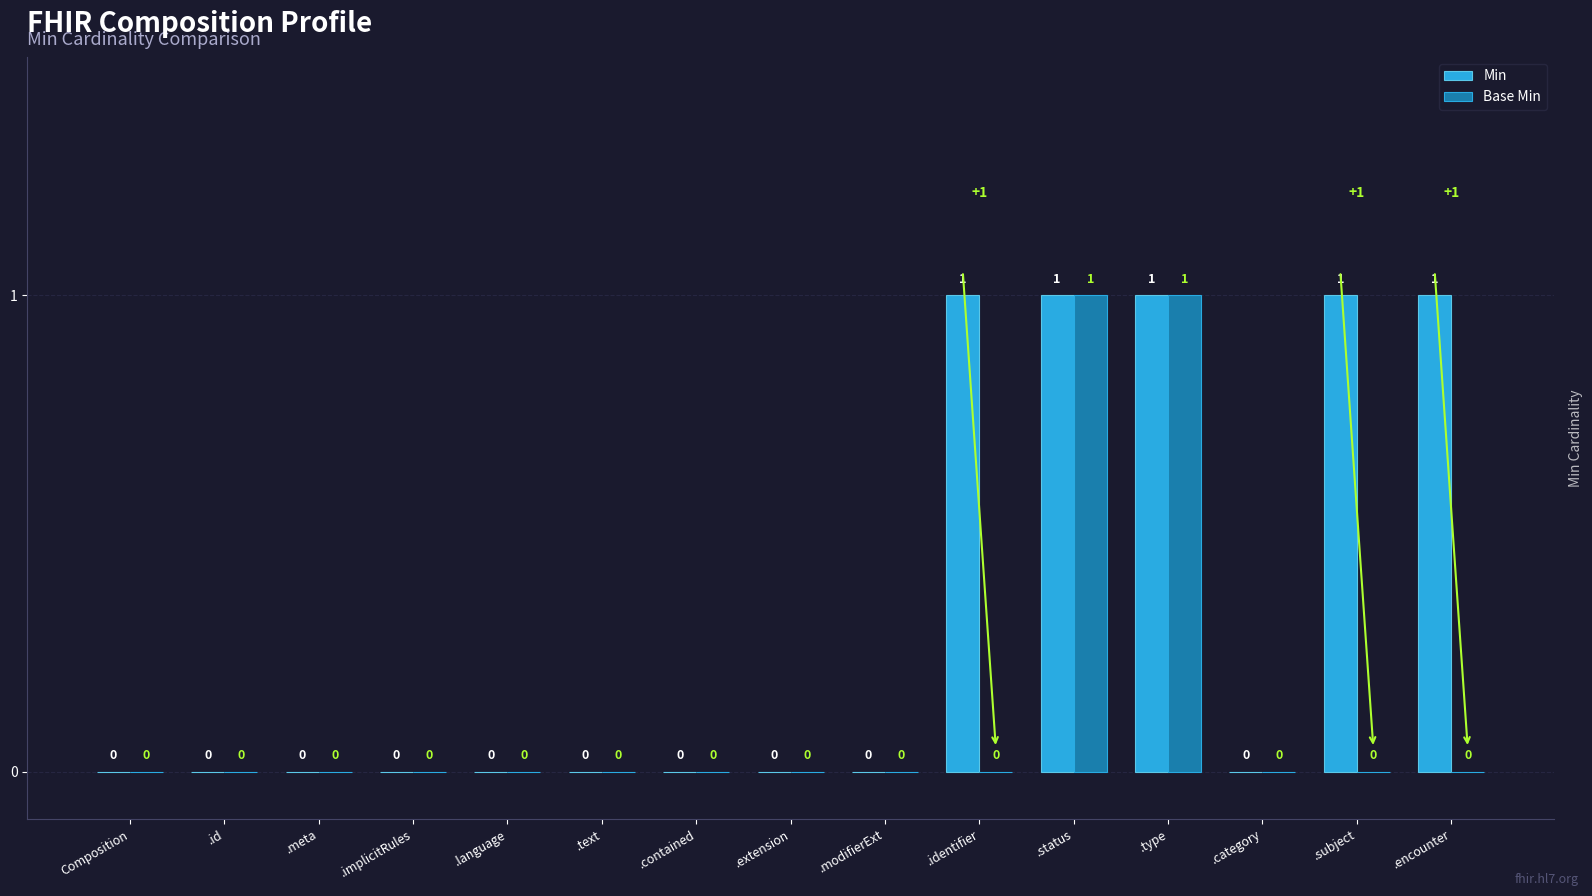

True or false: Base Min has a value of 0 at .meta.

True